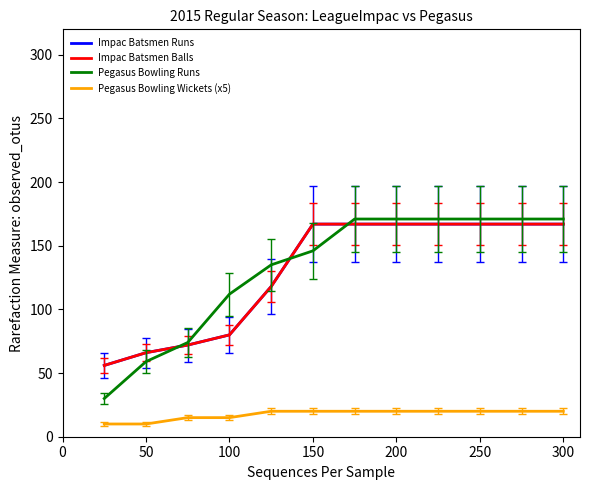

Is this an area chart (filled region under the line)?

No